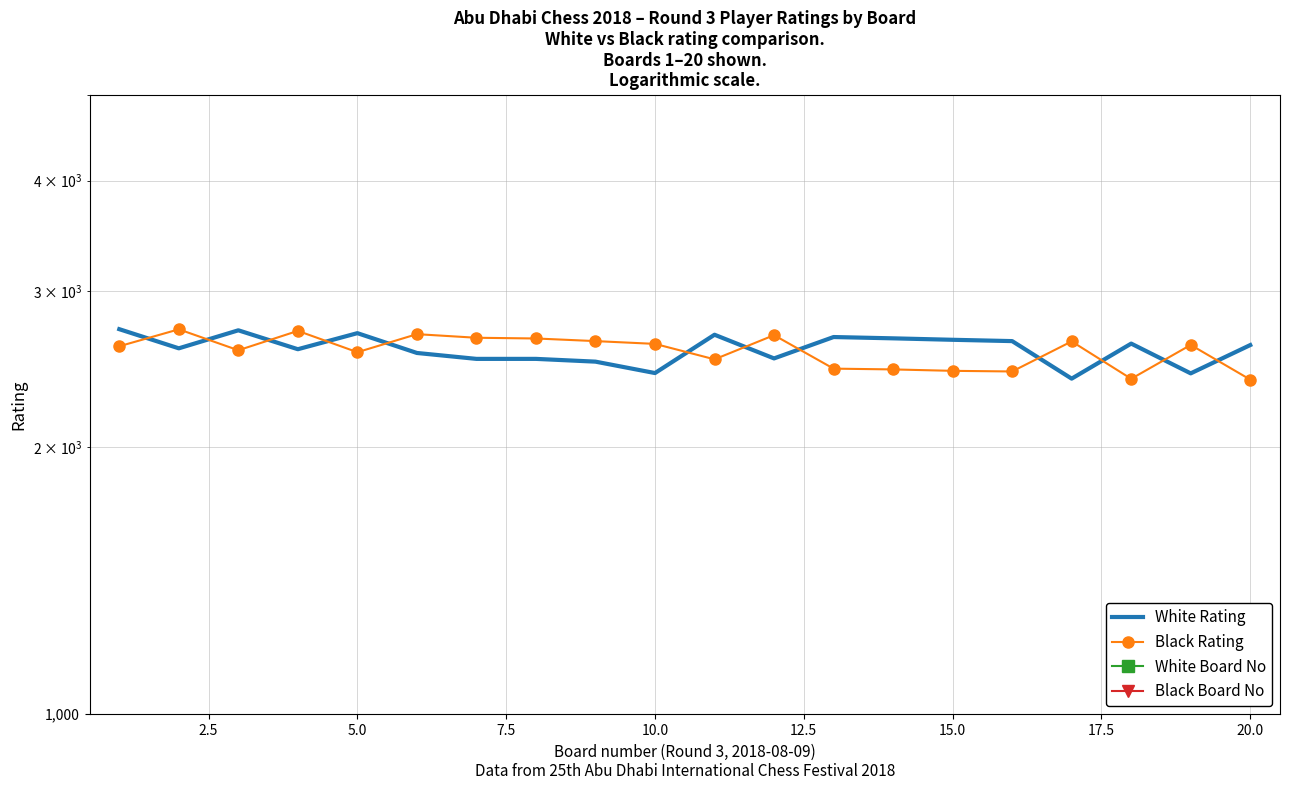

What is the value of the Black Board No point at the 5th from the left?

33